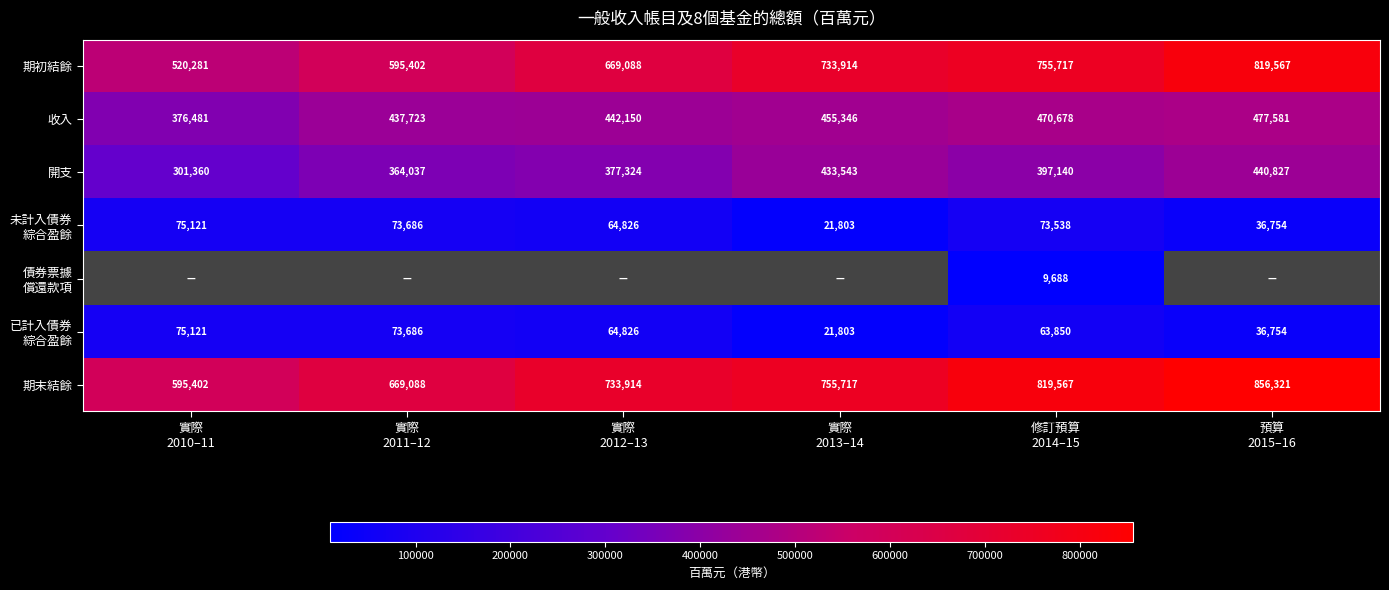

What is the average value of the 期初結餘 series?

682328